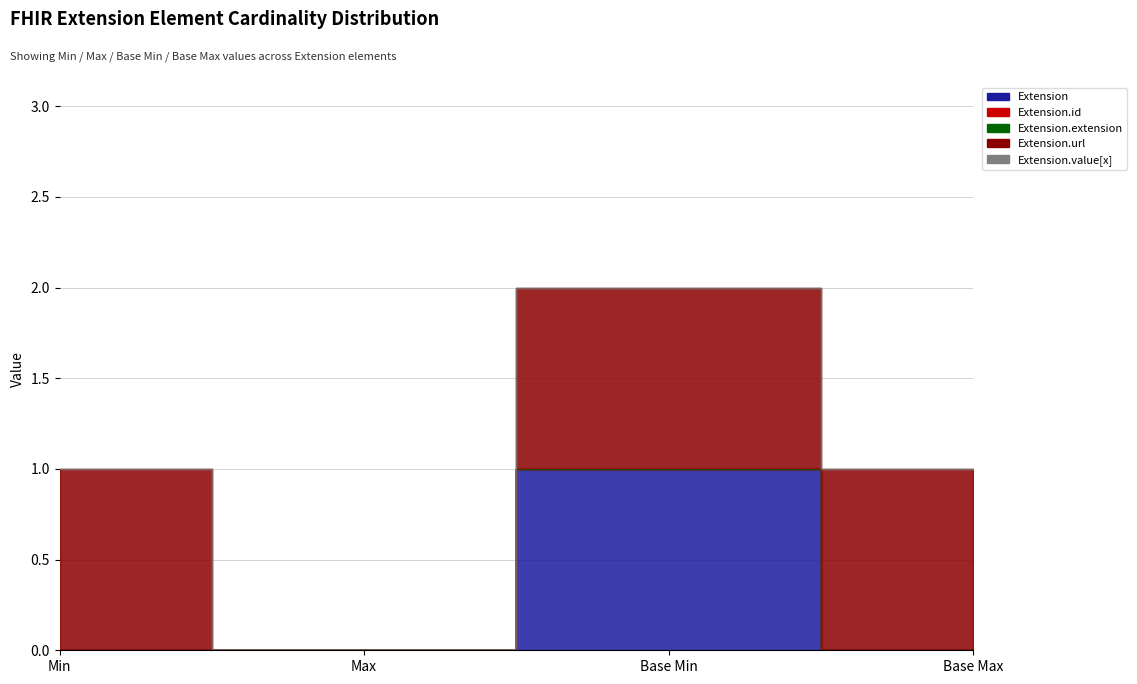

How many Extension values are between 0 and 1?

4